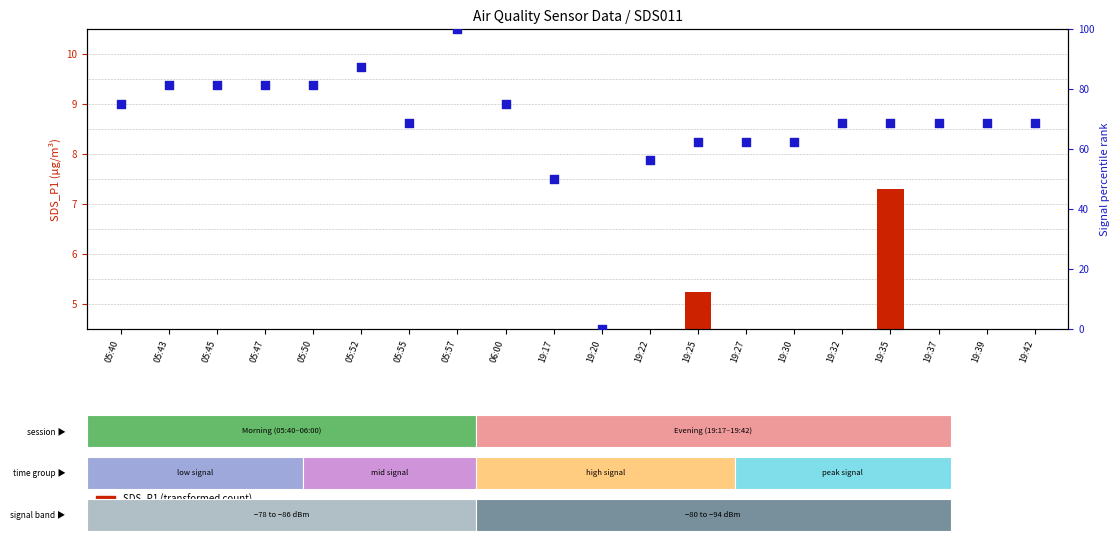

Which series has the largest Y range (max minus min)?

Signal (percentile rank)